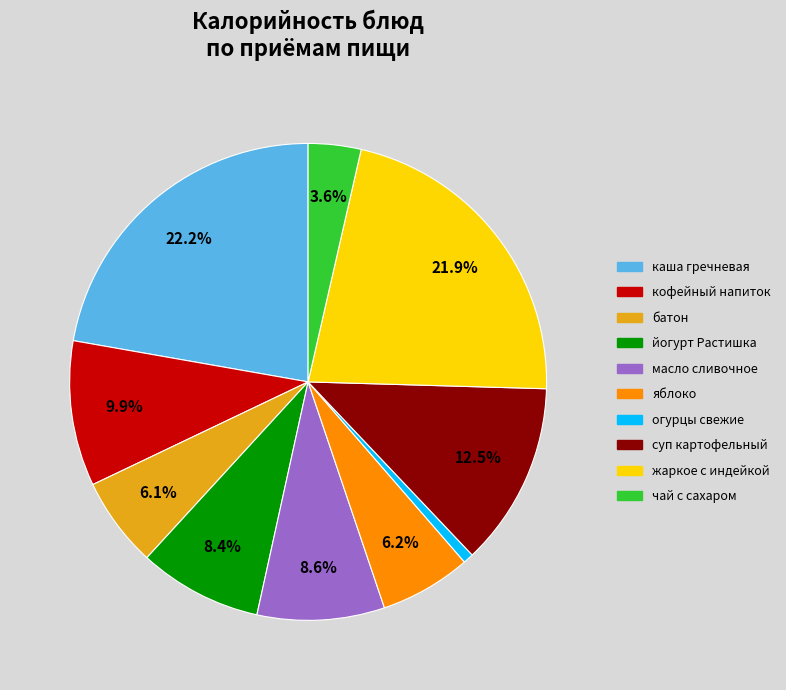

Is there any slice that represents more than half of the pie?

No